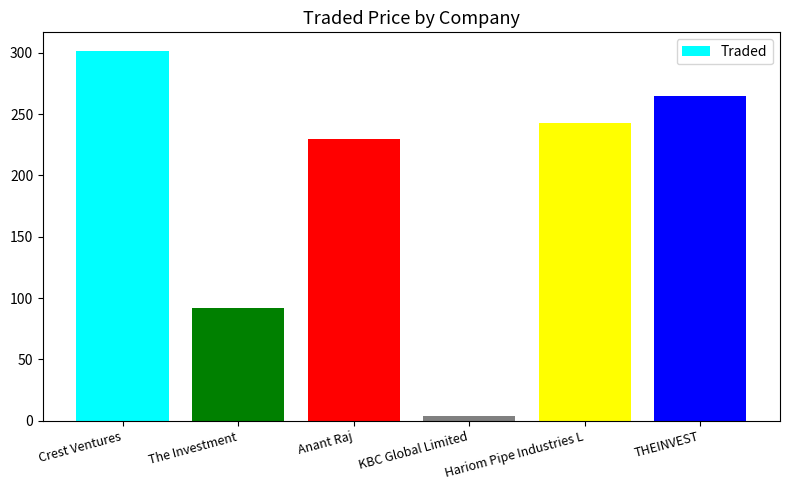

Rank the categories by value from lowest to highest.

KBC Global Limited, The Investment, Anant Raj, Hariom Pipe Industries L, THEINVEST, Crest Ventures